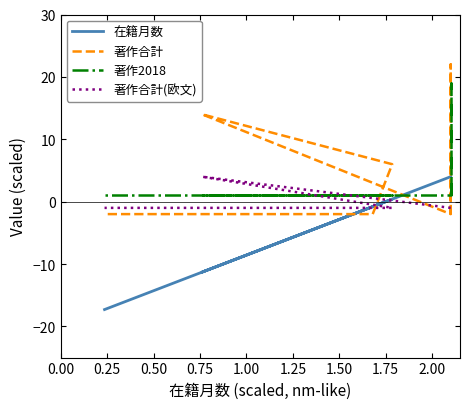

True or false: 著作2018 has more than 1 interior local peaks.

False